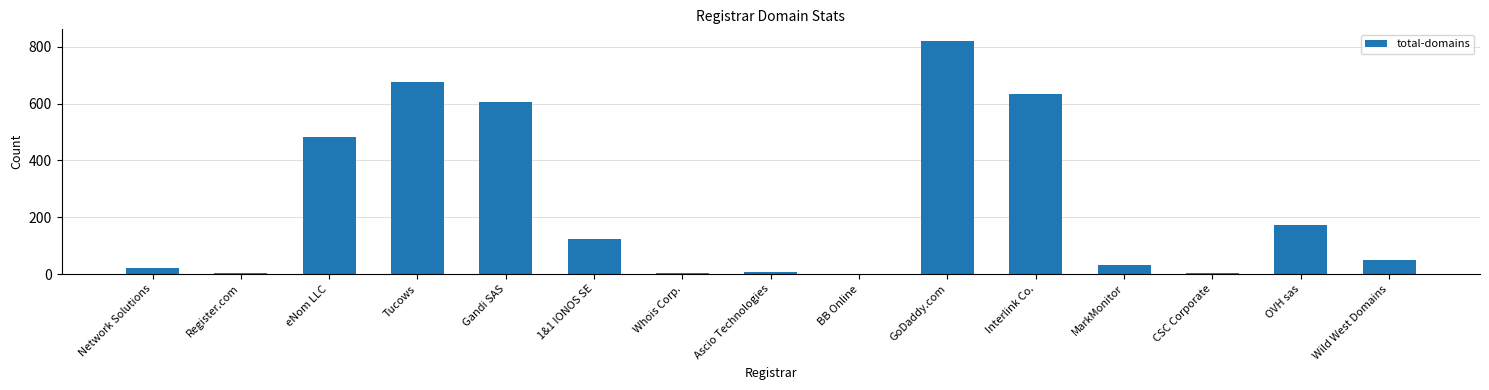

How many data points does each series have?

15